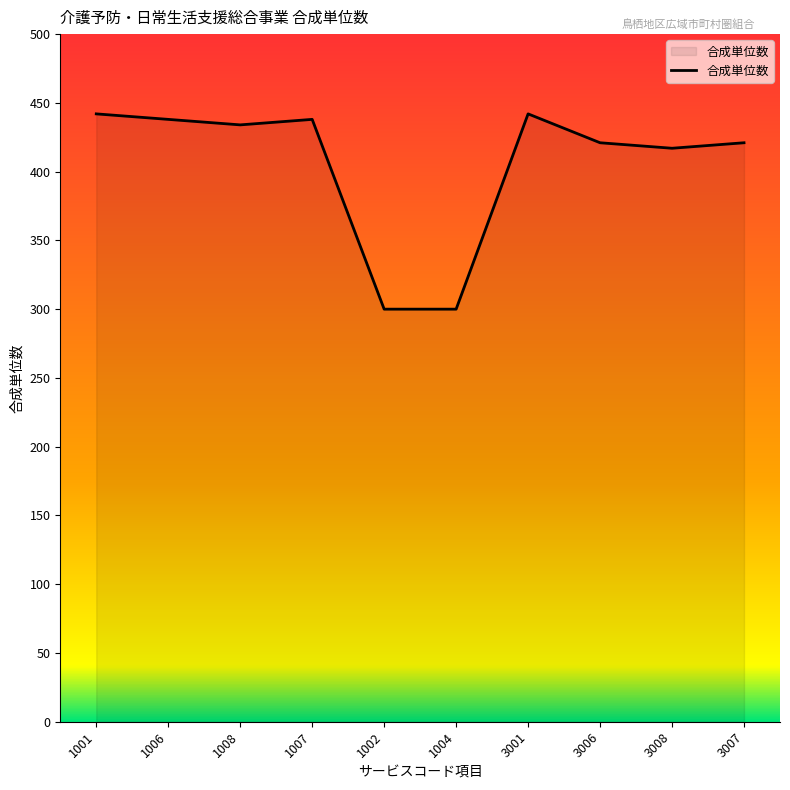

The chart shows a value of 162 at 3007. True or false?

False